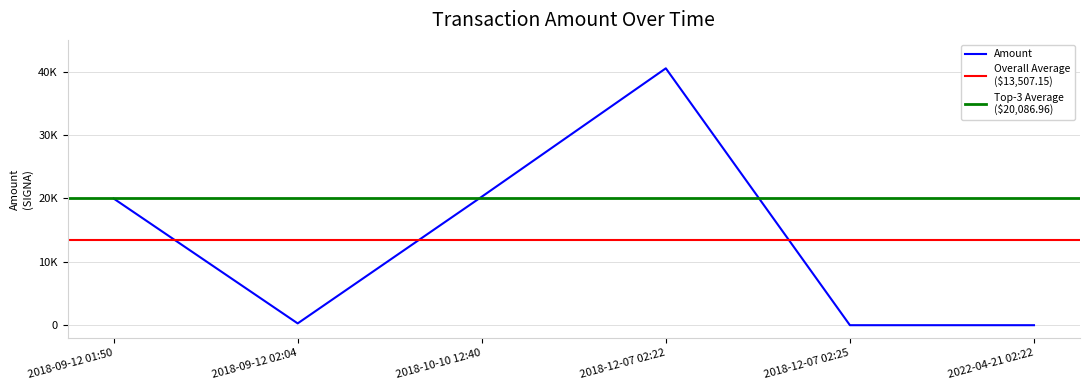

Does the chart have visible grid lines?

Yes